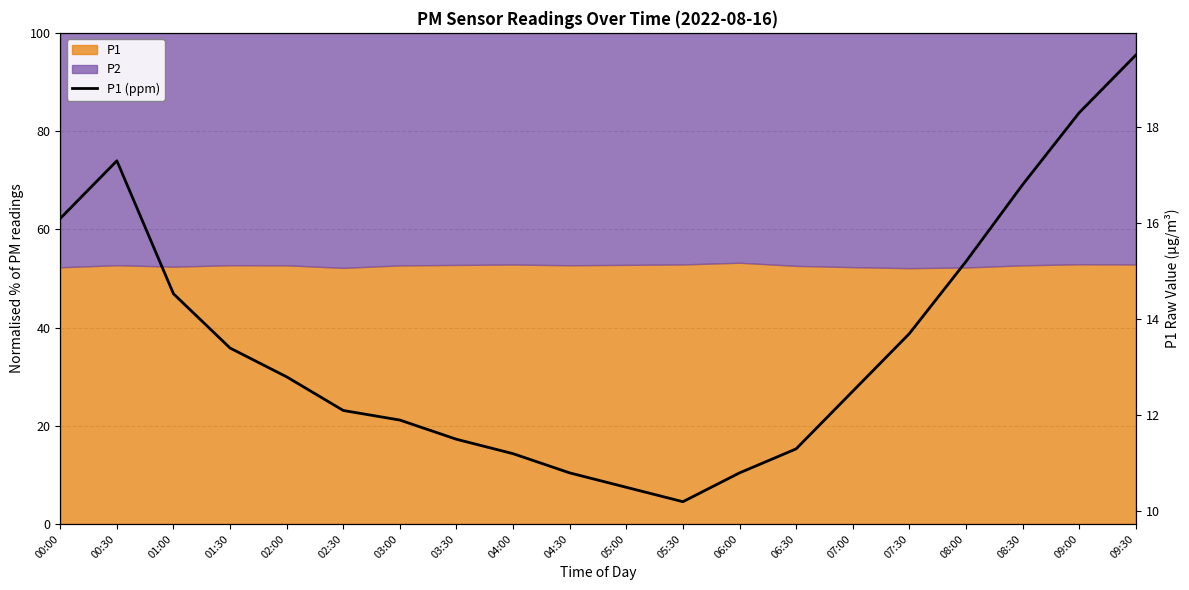

Read the value at 00:30.

17.3